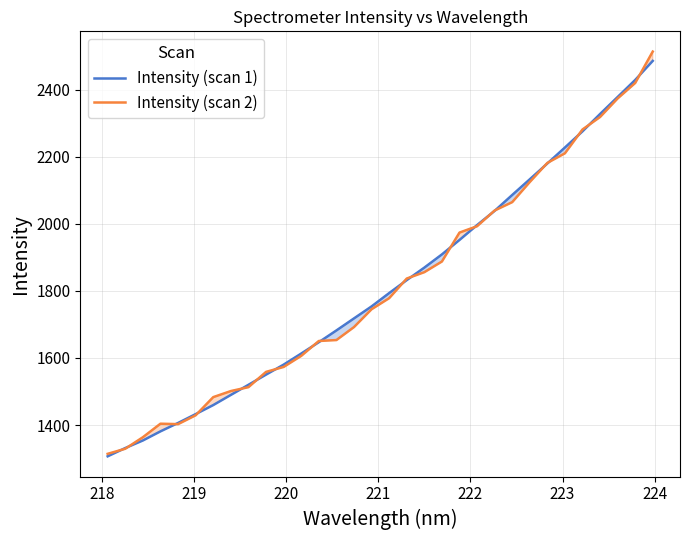

What is the maximum value for Intensity (scan 1)?

2485.3